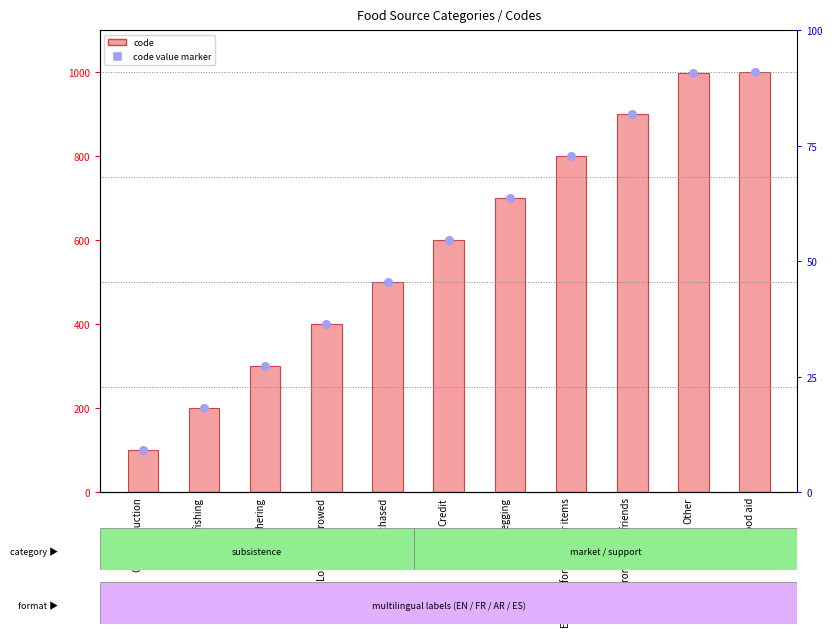

Which series contains the lowest Y value?

code